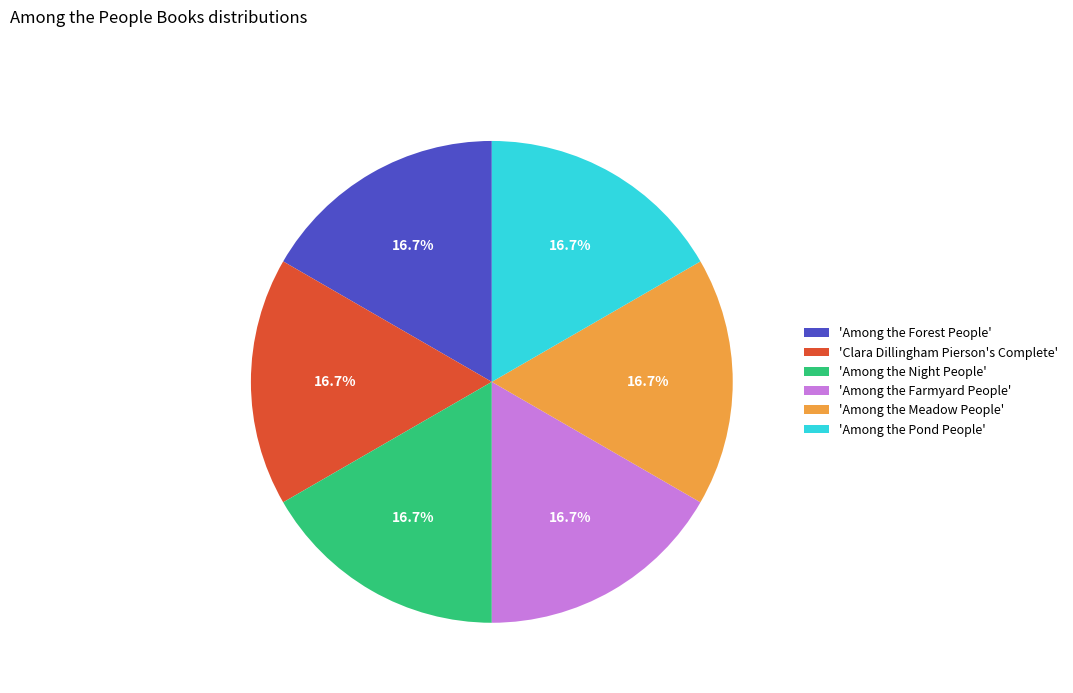

Does 'Among the Forest People' represent more than half of the total?

No